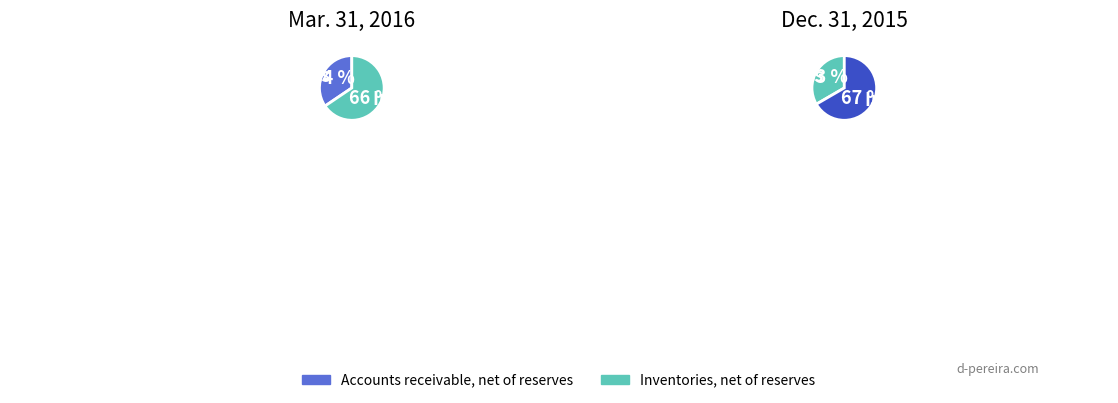

The Accounts receivable, net of reserves slice represents 25% of the pie. True or false?

False